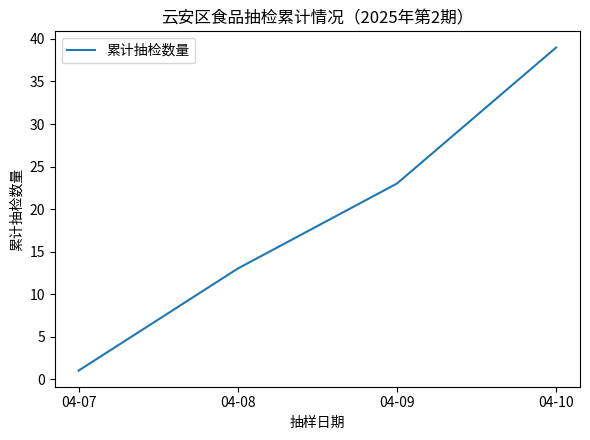

What is the approximate value at 04-09?

23